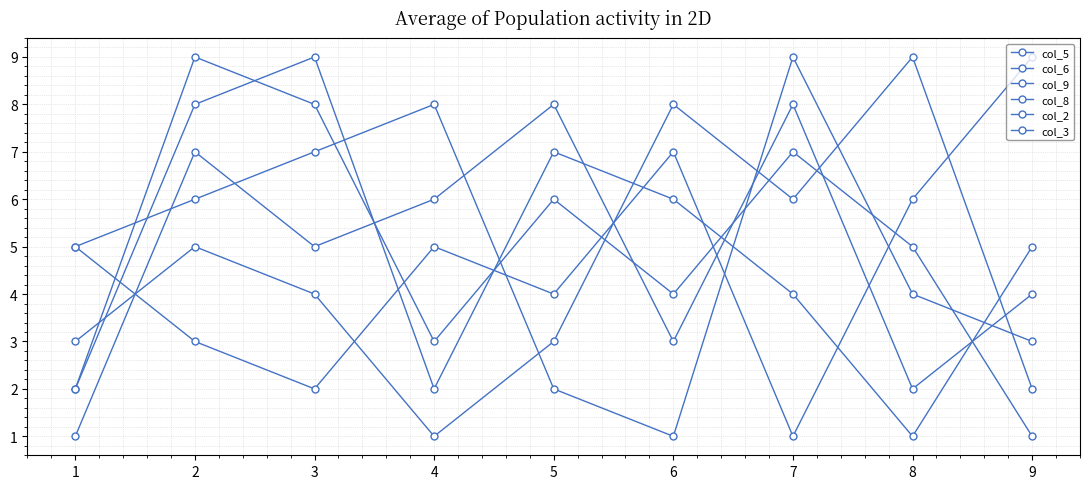

What is the greatest value displayed?

9